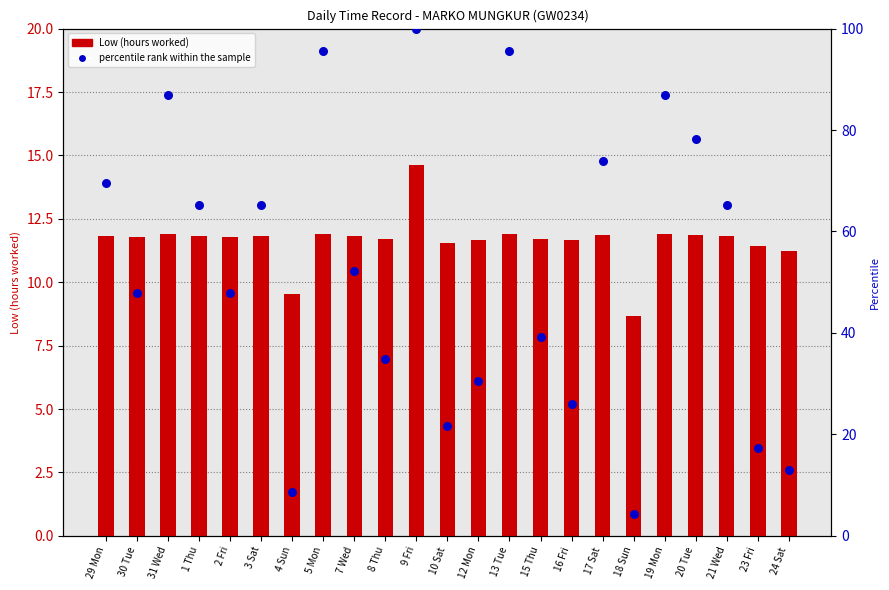

Which series contains the highest Y value?

percentile rank within the sample